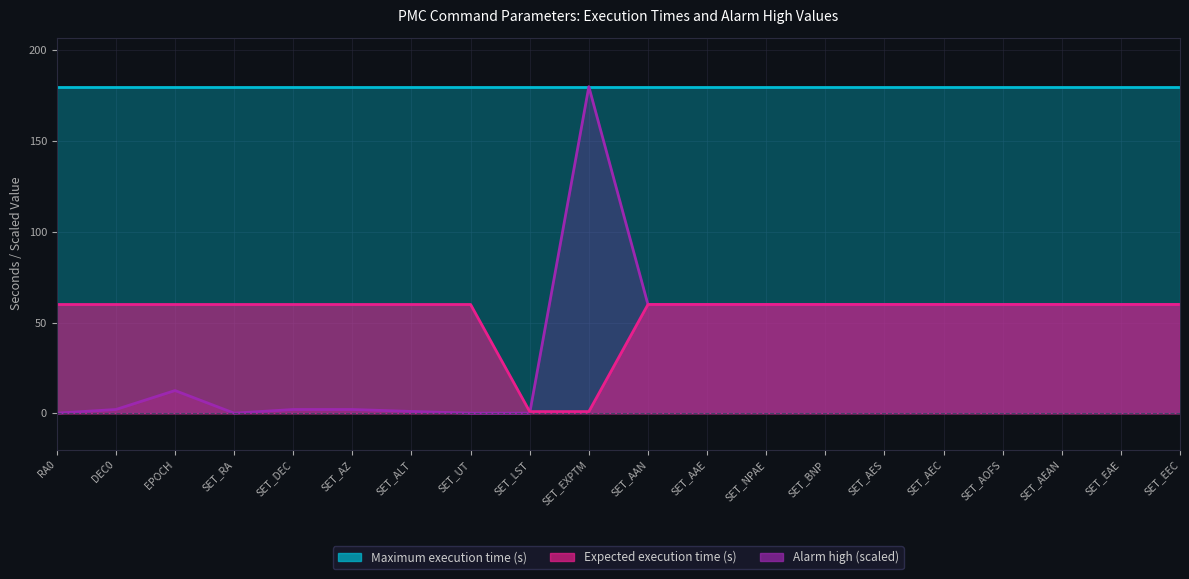

What is the smallest value displayed?

0.1